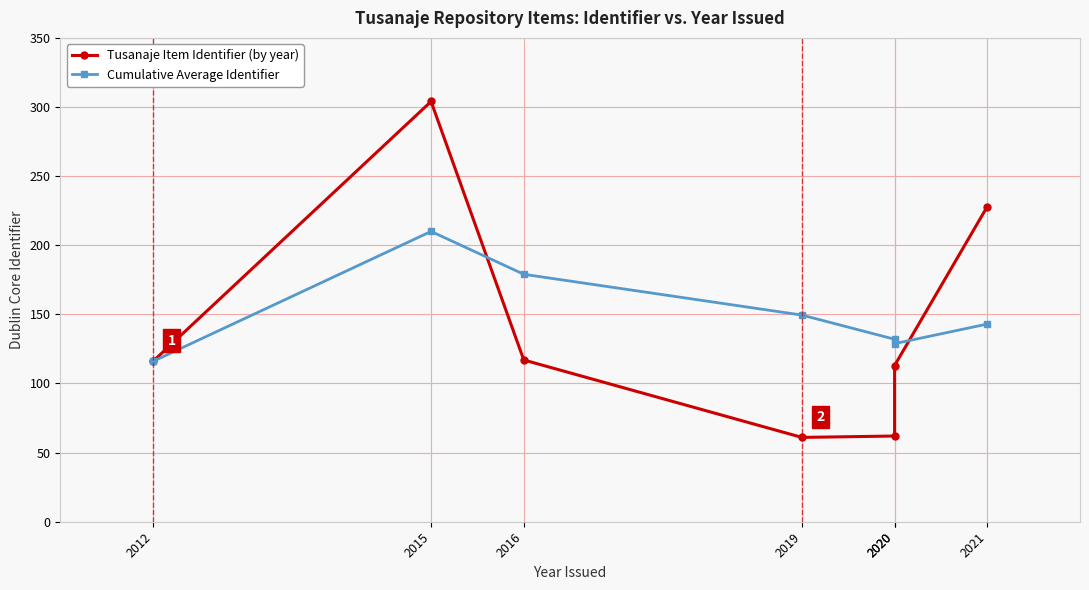

Is the value of Cumulative Average Identifier at 2015 greater than the value of Tusanaje Item Identifier (by year) at 2016?

Yes